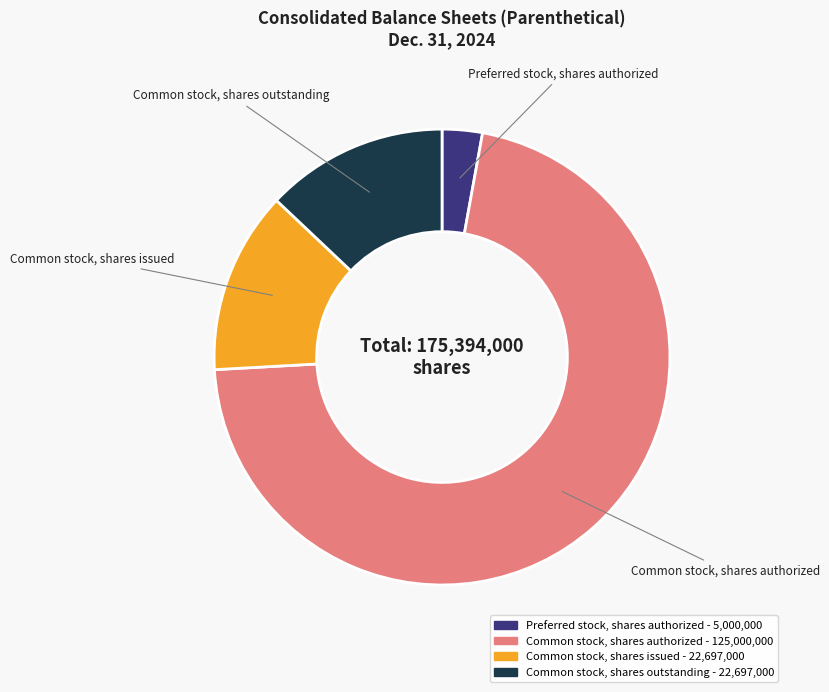

What is the ratio of the value at Common stock, shares outstanding to the value at Preferred stock, shares authorized?

4.5